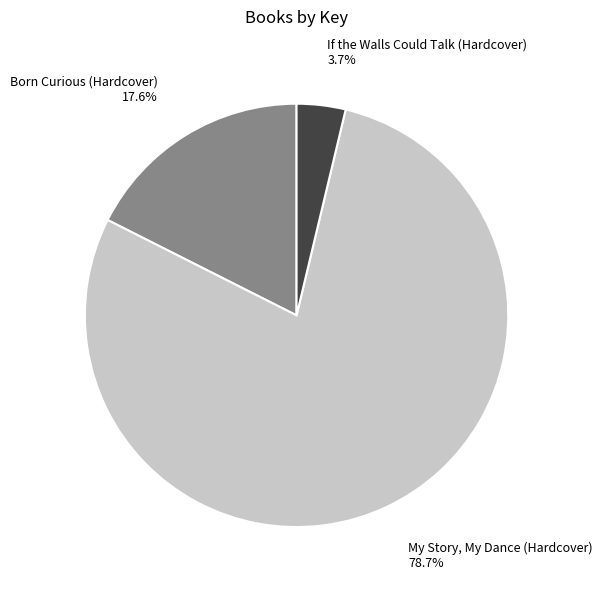

How many segments does this pie chart have?

3